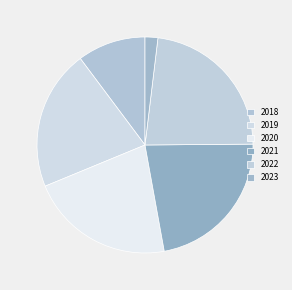

How many segments does this pie chart have?

6